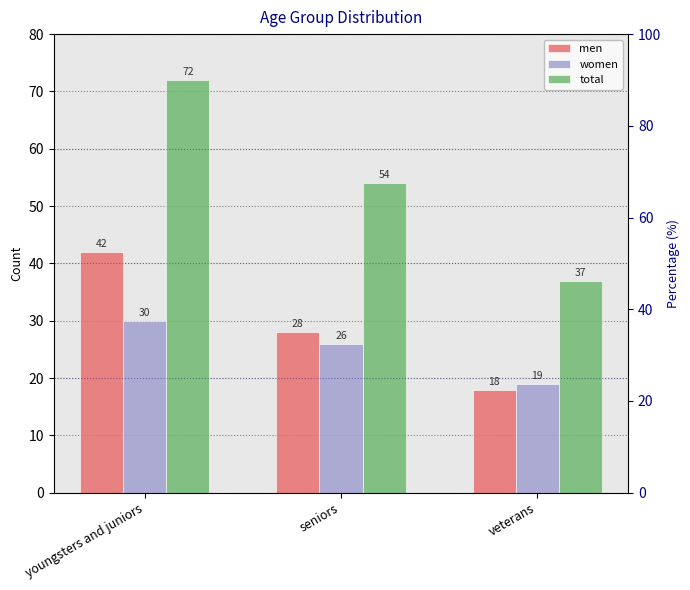

Between veterans and youngsters and juniors, which is larger?

youngsters and juniors